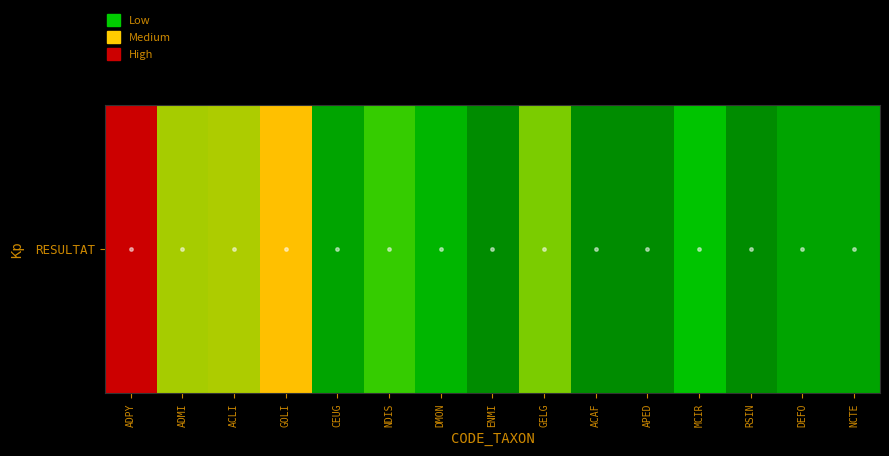

What is the maximum value shown in the chart?

253